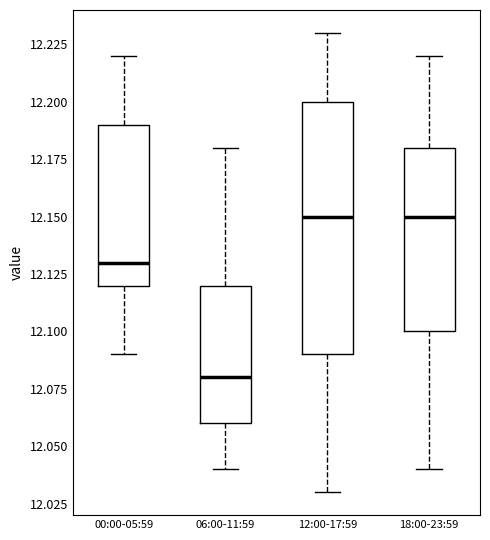

Reading left to right, transcribe this box plot: for each box, give where its median line is, the range the box spans, and where its two whiskers end, as read against the y-axis. The values are not printed on the chart, so give them approximately, as read against the axis.

00:00-05:59: median 12.13, box 12.12 to 12.19, whiskers 12.09 to 12.22
06:00-11:59: median 12.08, box 12.06 to 12.12, whiskers 12.04 to 12.18
12:00-17:59: median 12.15, box 12.09 to 12.20, whiskers 12.03 to 12.23
18:00-23:59: median 12.15, box 12.10 to 12.18, whiskers 12.04 to 12.22